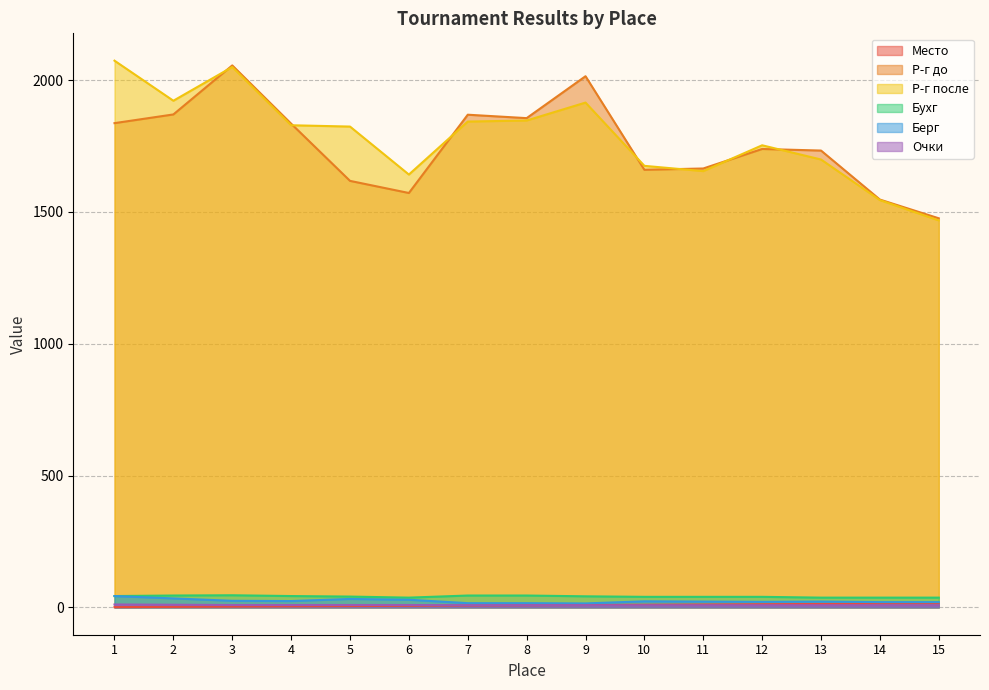

At how many categories does at least one series exceed 366?

15